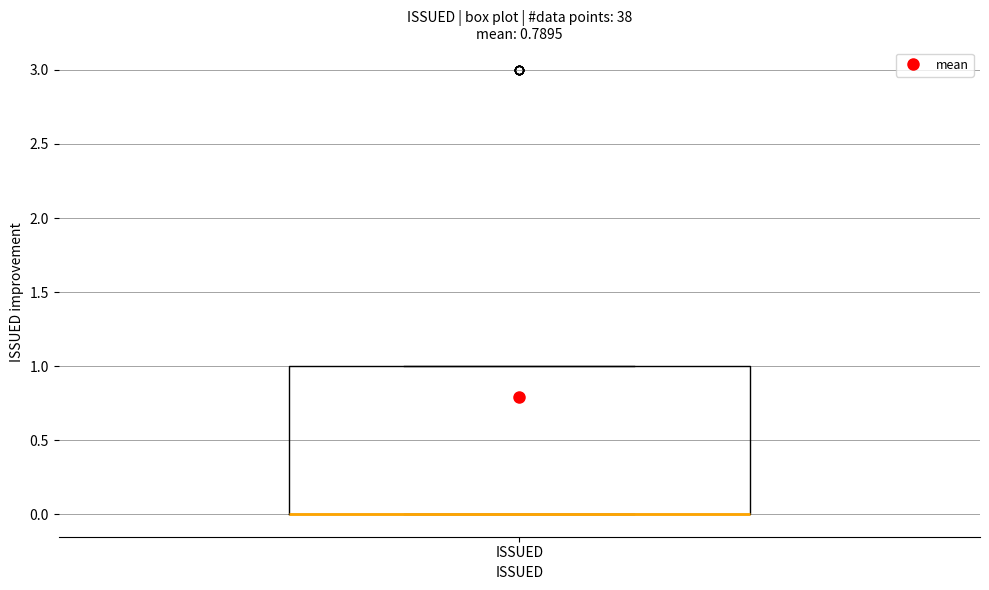

Transcribe this box plot: give where the median line is, the range the box spans, and where the two whiskers end, as read against the y-axis. The values are not printed on the chart, so give them approximately, as read against the axis.

median 0 (drawn on the box's lower edge), box 0 to 1, whiskers 0 to 1